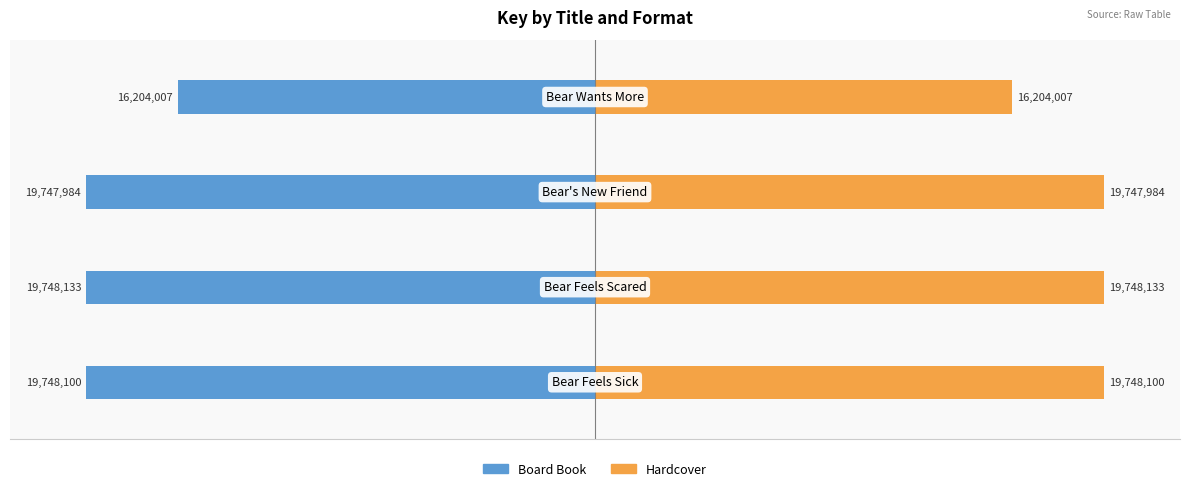

What are all the series names shown in the legend?

Board Book, Hardcover